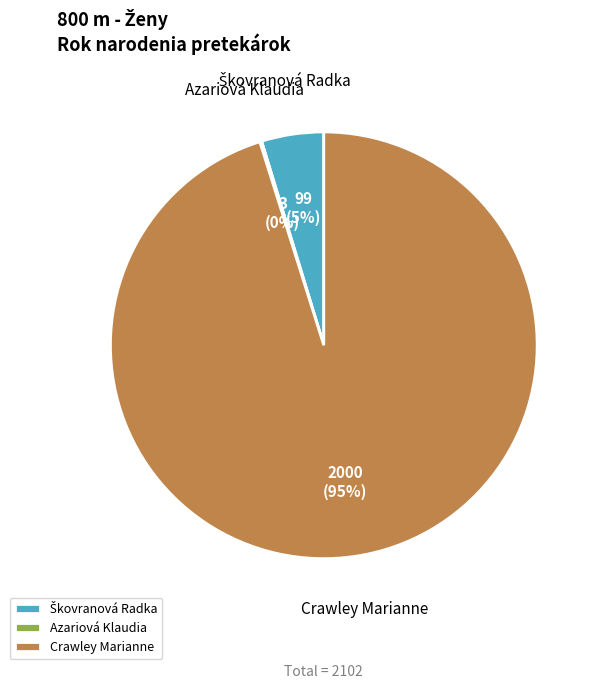

True or false: Crawley Marianne accounts for 89% of the total.

False